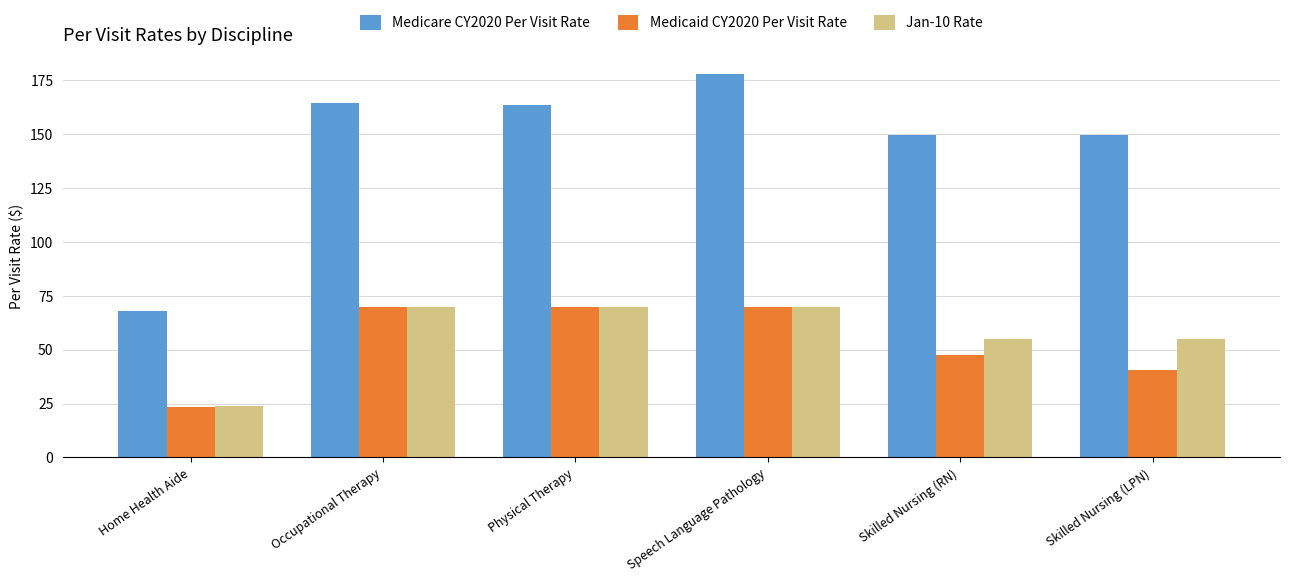

What are all the series names shown in the legend?

Medicare CY2020 Per Visit Rate, Medicaid CY2020 Per Visit Rate, Jan-10 Rate